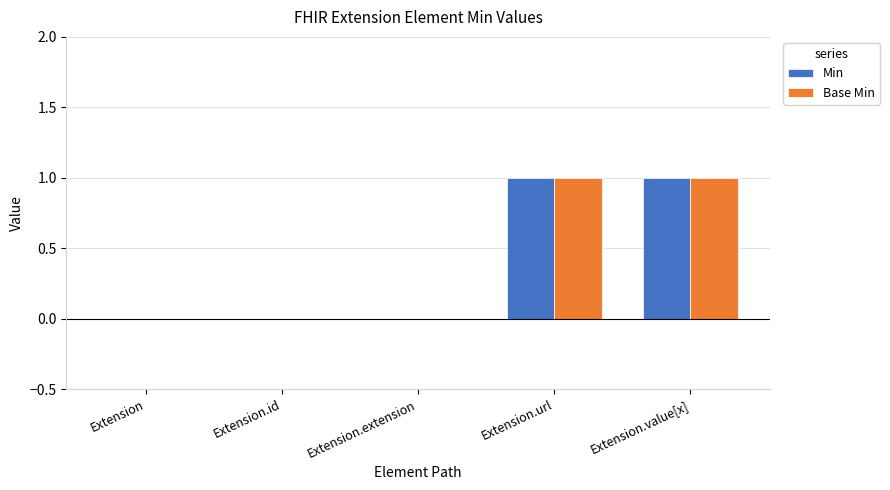

True or false: Base Min has a value of 2 at Extension.value[x].

False